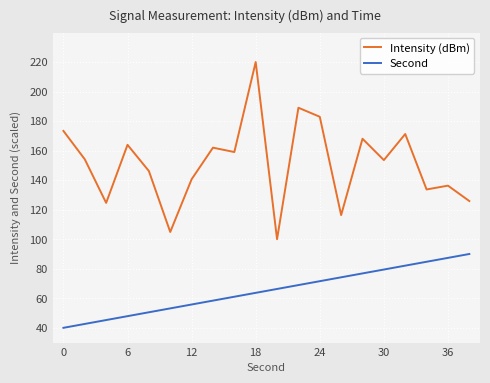

True or false: Second and Intensity (dBm) cross at least once.

False